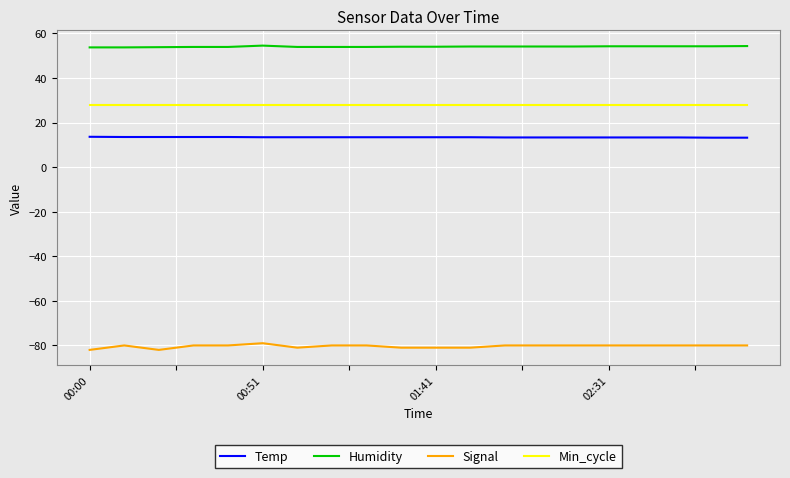

What is the smallest value displayed?

-82.0